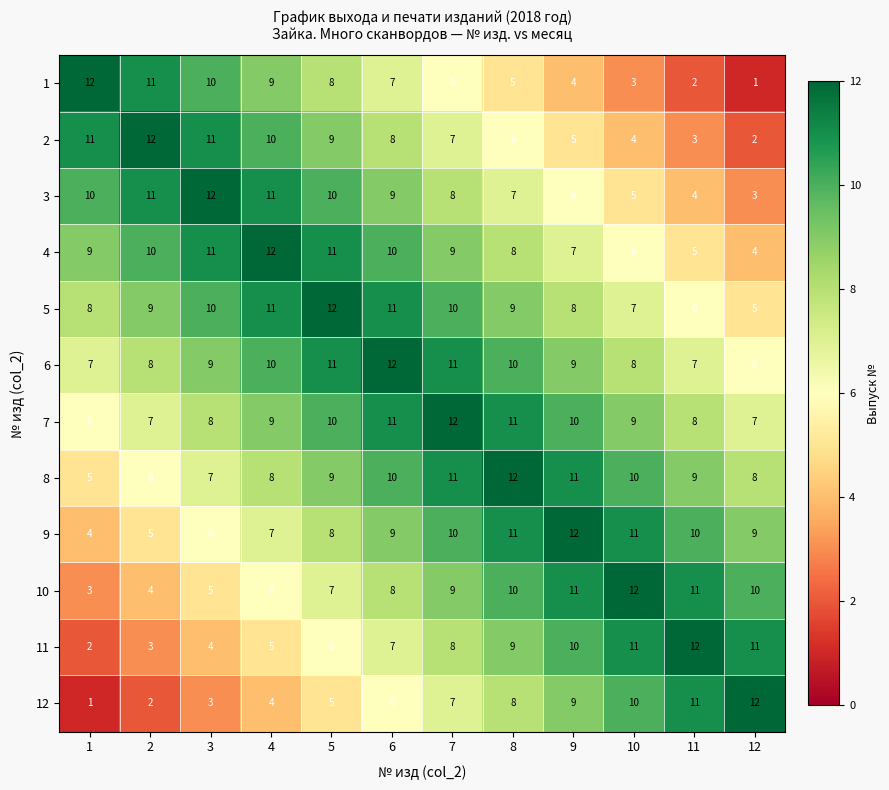

What is the difference between the second highest and second lowest values in the 2 series?

8